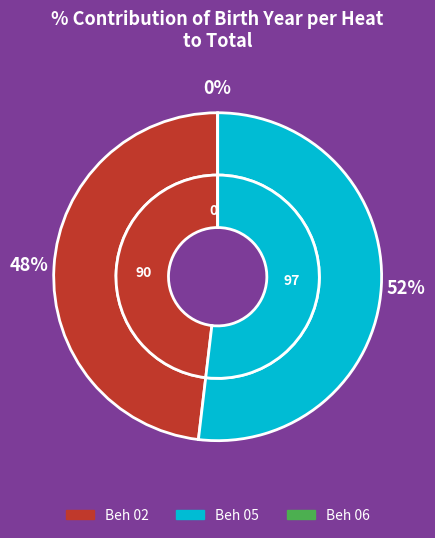

Does any single category account for the majority?

Yes